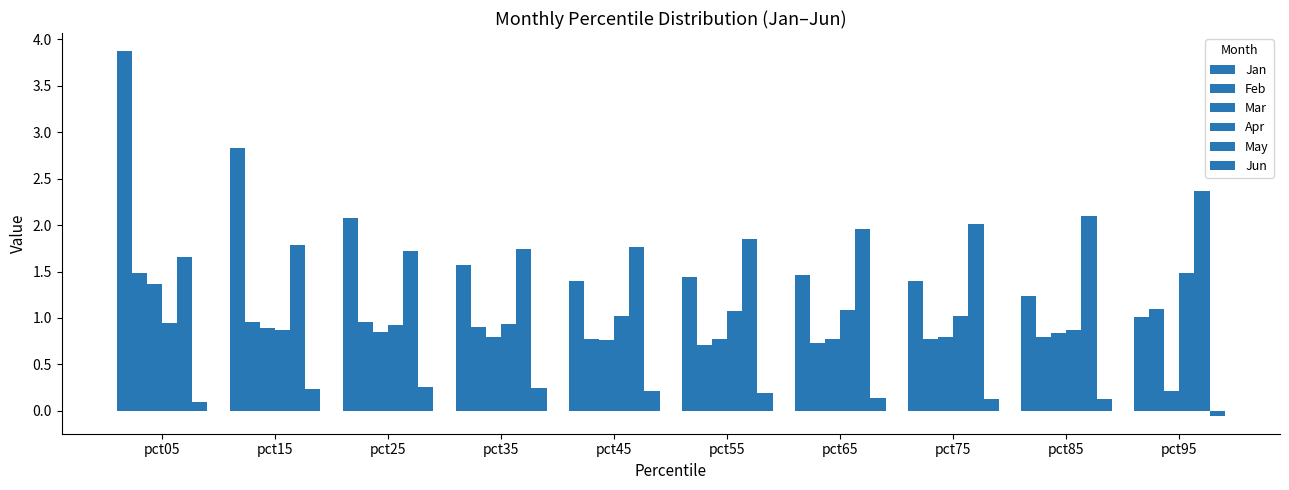

At which label is Jun closest to 0?

pct95